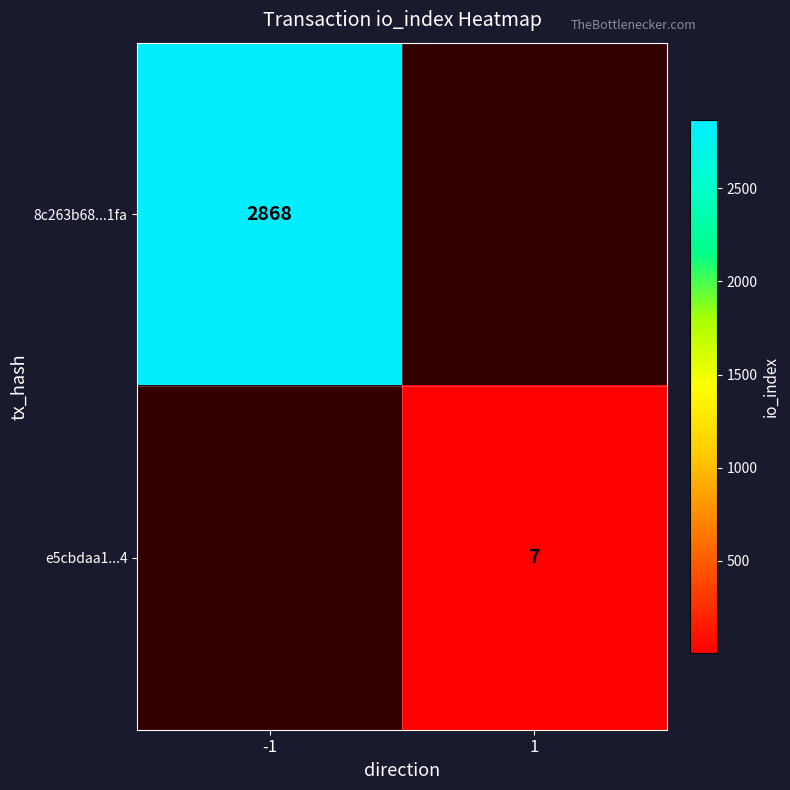

The e5cbdaa1...4 series shows 11 at 1. True or false?

False